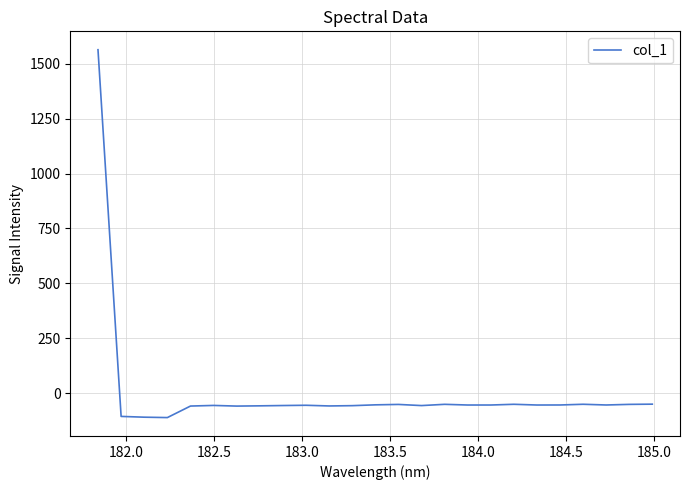

Does the chart have visible grid lines?

Yes